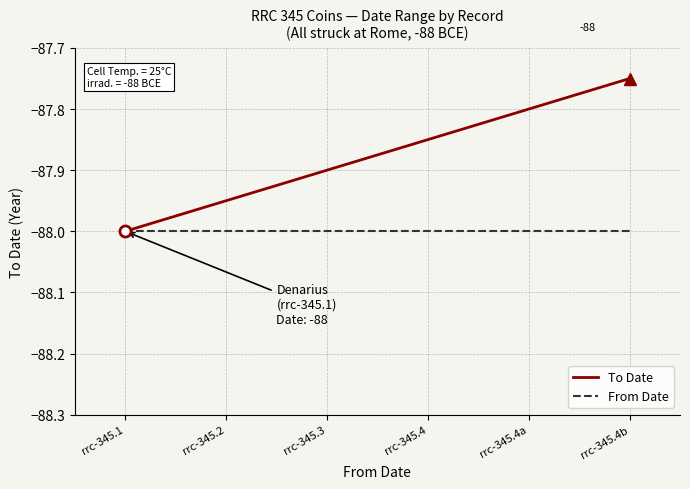

Which series has the largest range (max minus min)?

To Date